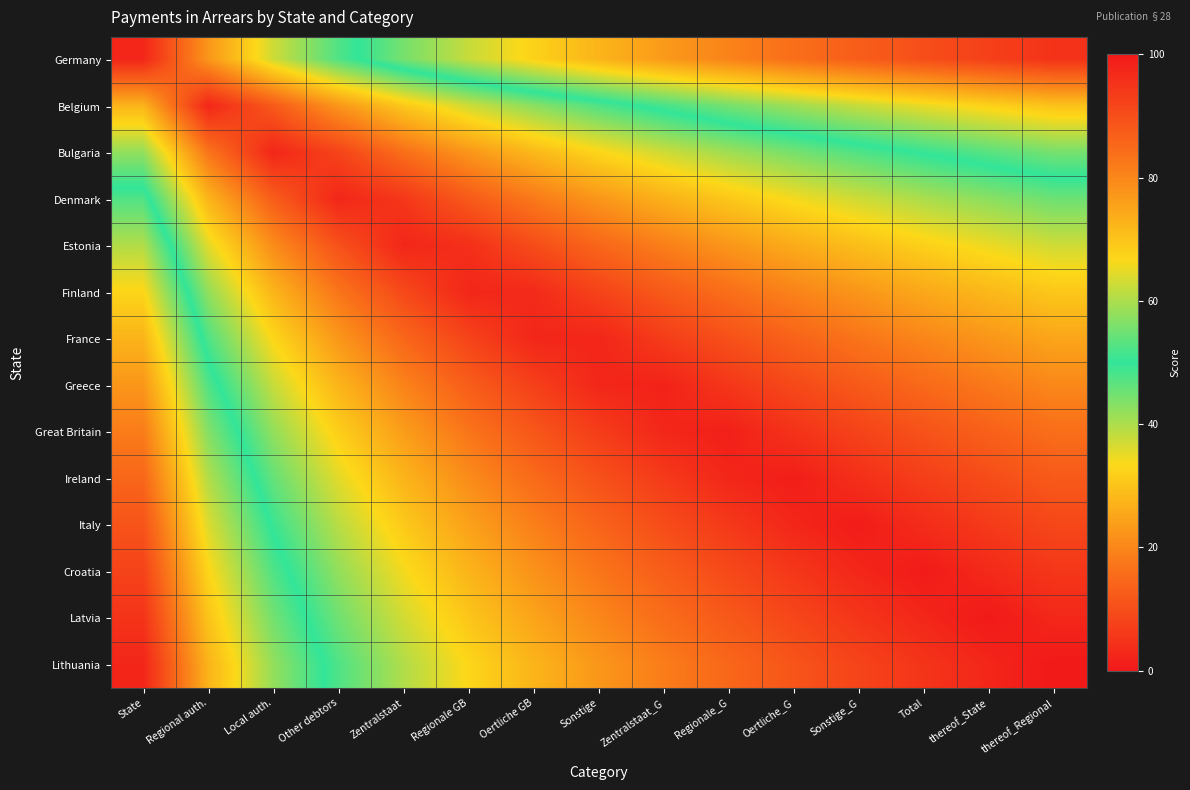

Reading left to right, list all the values displayed in this chart.

Germany: State=97.5	Regional auth.=77.5	Local auth.=62.9	Other debtors=52.5	Zentralstaat=44.4	Regionale GB=37.9	Oertliche GB=32.3	Sonstige=27.5	Zentralstaat_G=23.2	Regionale_G=19.4	Oertliche_G=16.0	Sonstige_G=12.9	Total=10.0	thereof_State=7.3	thereof_Regional=4.8
Belgium: State=72.5	Regional auth.=97.5	Local auth.=87.9	Other debtors=77.5	Zentralstaat=69.4	Regionale GB=62.9	Oertliche GB=57.3	Sonstige=52.5	Zentralstaat_G=48.2	Regionale_G=44.4	Oertliche_G=41.0	Sonstige_G=37.9	Total=35.0	thereof_State=32.3	thereof_Regional=29.8
Bulgaria: State=57.9	Regional auth.=82.9	Local auth.=97.5	Other debtors=92.1	Zentralstaat=84.1	Regionale GB=77.5	Oertliche GB=71.9	Sonstige=67.1	Zentralstaat_G=62.9	Regionale_G=59.1	Oertliche_G=55.6	Sonstige_G=52.5	Total=49.6	thereof_State=46.9	thereof_Regional=44.4
Denmark: State=47.5	Regional auth.=72.5	Local auth.=87.1	Other debtors=97.5	Zentralstaat=94.4	Regionale GB=87.9	Oertliche GB=82.3	Sonstige=77.5	Zentralstaat_G=73.2	Regionale_G=69.4	Oertliche_G=66.0	Sonstige_G=62.9	Total=60.0	thereof_State=57.3	thereof_Regional=54.8
Estonia: State=39.5	Regional auth.=64.5	Local auth.=79.1	Other debtors=89.5	Zentralstaat=97.5	Regionale GB=95.9	Oertliche GB=90.4	Sonstige=85.5	Zentralstaat_G=81.3	Regionale_G=77.5	Oertliche_G=74.1	Sonstige_G=70.9	Total=68.0	thereof_State=65.4	thereof_Regional=62.9
Finland: State=32.9	Regional auth.=57.9	Local auth.=72.5	Other debtors=82.9	Zentralstaat=90.9	Regionale GB=97.5	Oertliche GB=96.9	Sonstige=92.1	Zentralstaat_G=87.9	Regionale_G=84.1	Oertliche_G=80.6	Sonstige_G=77.5	Total=74.6	thereof_State=71.9	thereof_Regional=69.4
France: State=27.3	Regional auth.=52.3	Local auth.=67.0	Other debtors=77.3	Zentralstaat=85.4	Regionale GB=92.0	Oertliche GB=97.5	Sonstige=97.7	Zentralstaat_G=93.4	Regionale_G=89.6	Oertliche_G=86.2	Sonstige_G=83.0	Total=80.2	thereof_State=77.5	thereof_Regional=75.0
Greece: State=22.5	Regional auth.=47.5	Local auth.=62.1	Other debtors=72.5	Zentralstaat=80.6	Regionale GB=87.1	Oertliche GB=92.7	Sonstige=97.5	Zentralstaat_G=98.2	Regionale_G=94.4	Oertliche_G=91.0	Sonstige_G=87.9	Total=85.0	thereof_State=82.3	thereof_Regional=79.8
Great Britain: State=18.3	Regional auth.=43.3	Local auth.=57.9	Other debtors=68.3	Zentralstaat=76.3	Regionale GB=82.9	Oertliche GB=88.4	Sonstige=93.3	Zentralstaat_G=97.5	Regionale_G=98.7	Oertliche_G=95.3	Sonstige_G=92.1	Total=89.2	thereof_State=86.6	thereof_Regional=84.1
Ireland: State=14.5	Regional auth.=39.5	Local auth.=54.1	Other debtors=64.5	Zentralstaat=72.5	Regionale GB=79.1	Oertliche GB=84.6	Sonstige=89.5	Zentralstaat_G=93.7	Regionale_G=97.5	Oertliche_G=99.1	Sonstige_G=95.9	Total=93.0	thereof_State=90.4	thereof_Regional=87.9
Italy: State=11.0	Regional auth.=36.0	Local auth.=50.6	Other debtors=61.0	Zentralstaat=69.1	Regionale GB=75.6	Oertliche GB=81.2	Sonstige=86.0	Zentralstaat_G=90.3	Regionale_G=94.1	Oertliche_G=97.5	Sonstige_G=99.4	Total=96.5	thereof_State=93.8	thereof_Regional=91.3
Croatia: State=7.9	Regional auth.=32.9	Local auth.=47.5	Other debtors=57.9	Zentralstaat=65.9	Regionale GB=72.5	Oertliche GB=78.1	Sonstige=82.9	Zentralstaat_G=87.1	Regionale_G=90.9	Oertliche_G=94.4	Sonstige_G=97.5	Total=99.6	thereof_State=96.9	thereof_Regional=94.4
Latvia: State=5.0	Regional auth.=30.0	Local auth.=44.6	Other debtors=55.0	Zentralstaat=63.0	Regionale GB=69.6	Oertliche GB=75.2	Sonstige=80.0	Zentralstaat_G=84.2	Regionale_G=88.0	Oertliche_G=91.5	Sonstige_G=94.6	Total=97.5	thereof_State=99.8	thereof_Regional=97.3
Lithuania: State=2.3	Regional auth.=27.3	Local auth.=42.0	Other debtors=52.3	Zentralstaat=60.4	Regionale GB=67.0	Oertliche GB=72.5	Sonstige=77.3	Zentralstaat_G=81.6	Regionale_G=85.4	Oertliche_G=88.8	Sonstige_G=92.0	Total=94.8	thereof_State=97.5	thereof_Regional=100.0